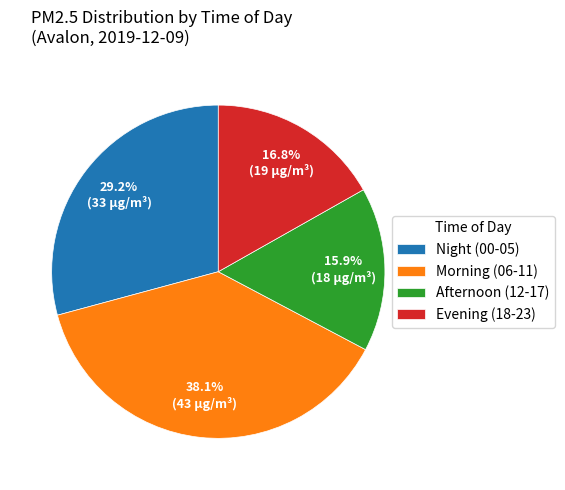

What percentage is NOT represented by Morning (06-11)?

61.9%